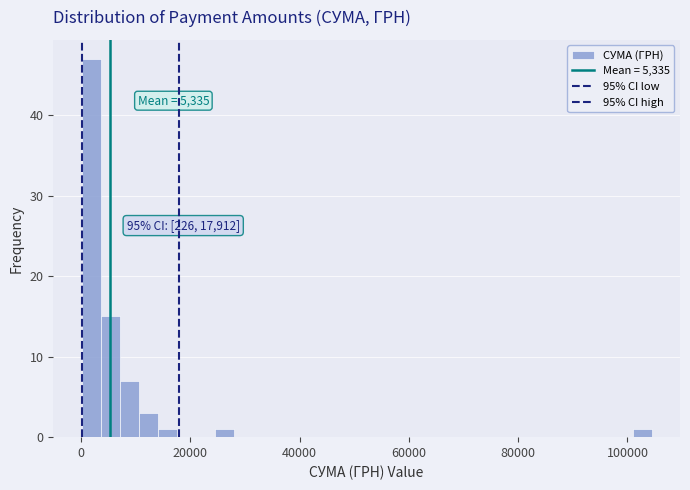

Around what value on the x-axis is the tallest bar? Give the approximate position of its centre, as read against the axis.

2000